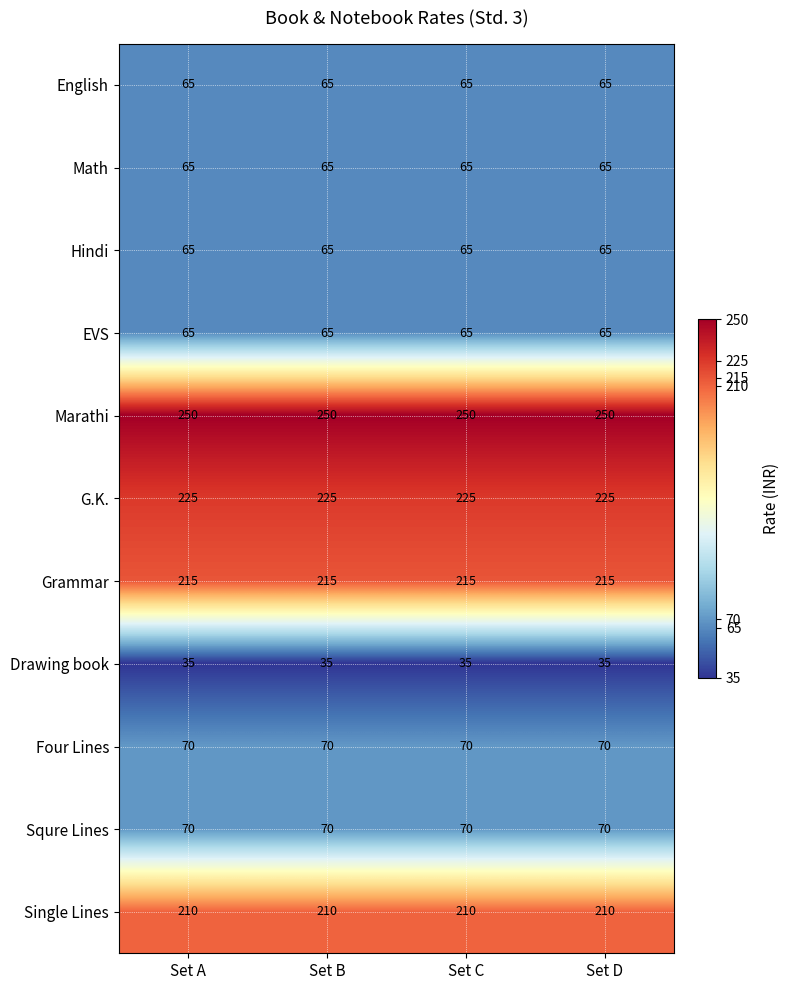

What is the smallest value displayed?

35